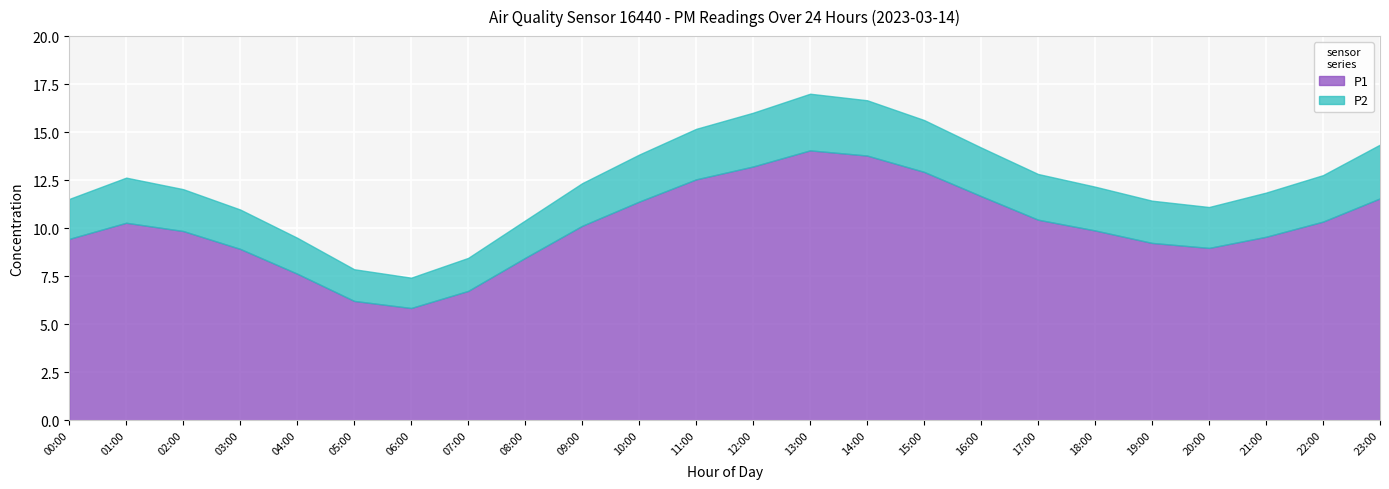

True or false: P2 and P1 intersect in this chart.

False